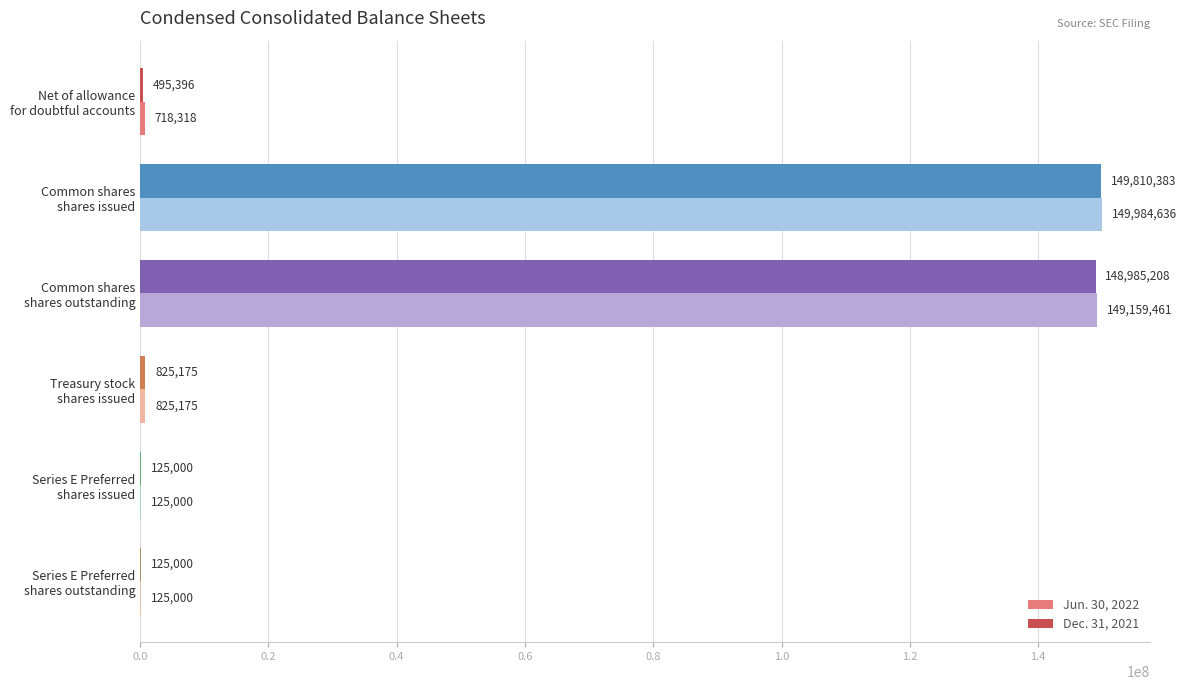

What is the sum of all Dec. 31, 2021 values?

300366162